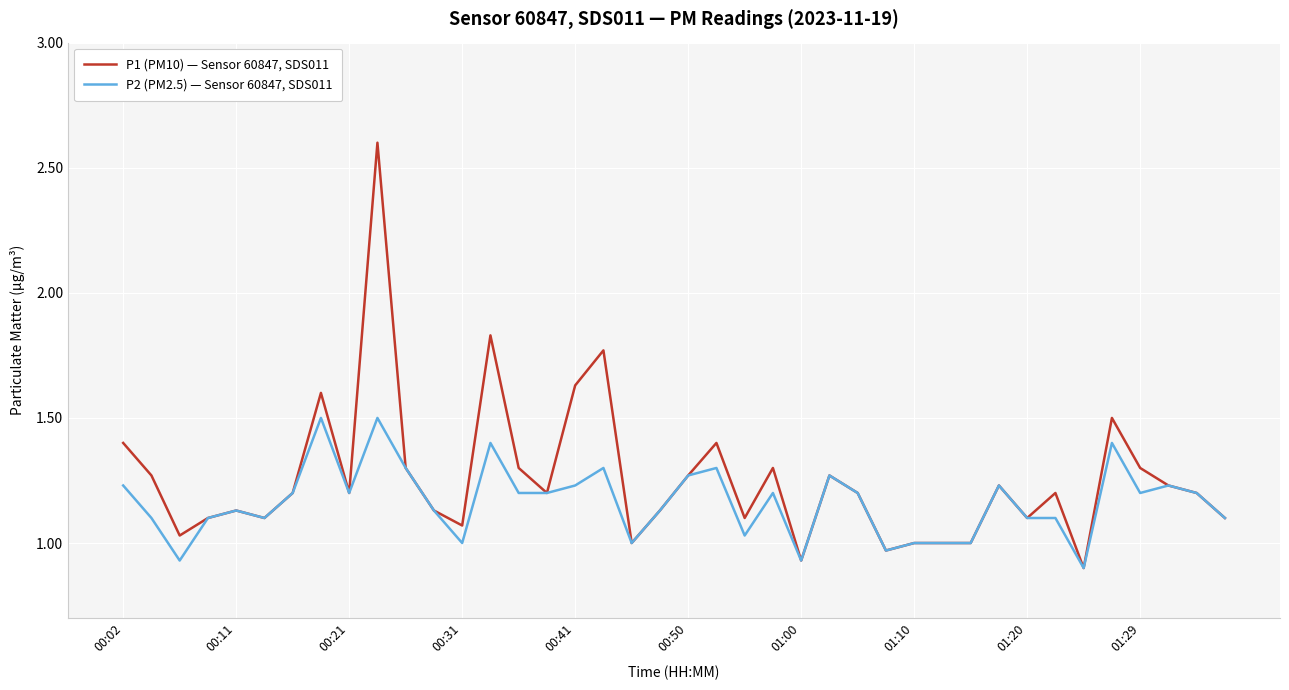

Which series has the largest total across all categories?

P1 (PM10) — Sensor 60847, SDS011